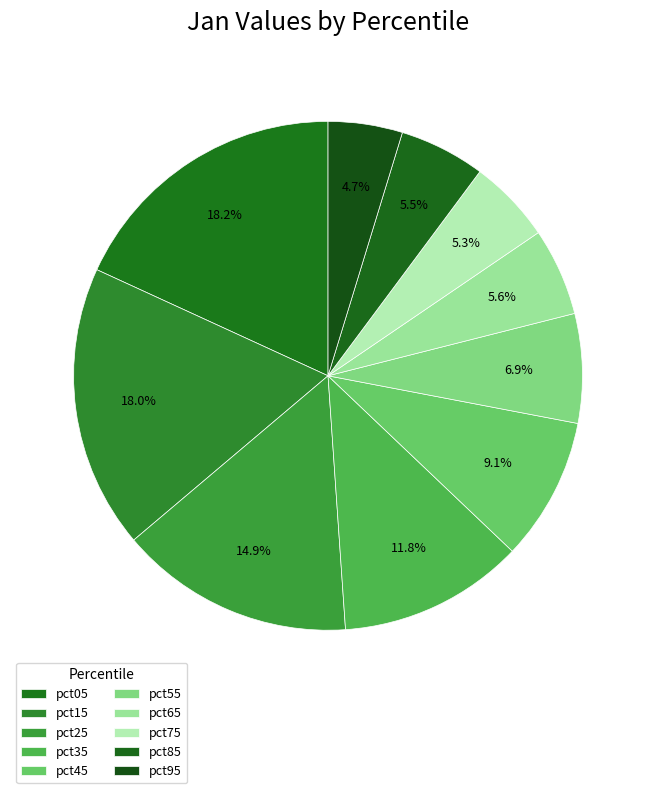

How many segments does this pie chart have?

10